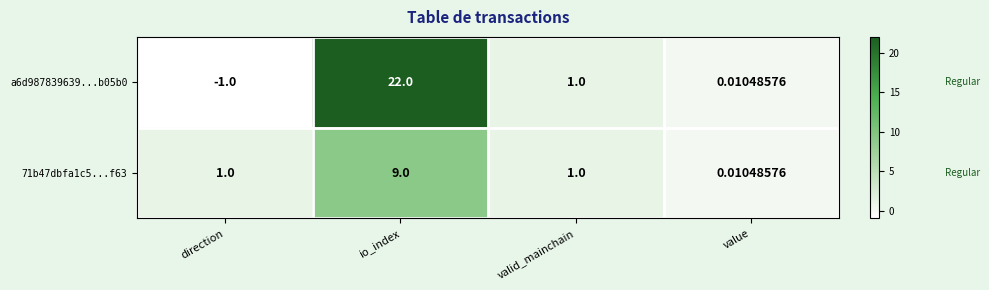

At which label does a6d987839639...b05b0 first exceed 1?

io_index